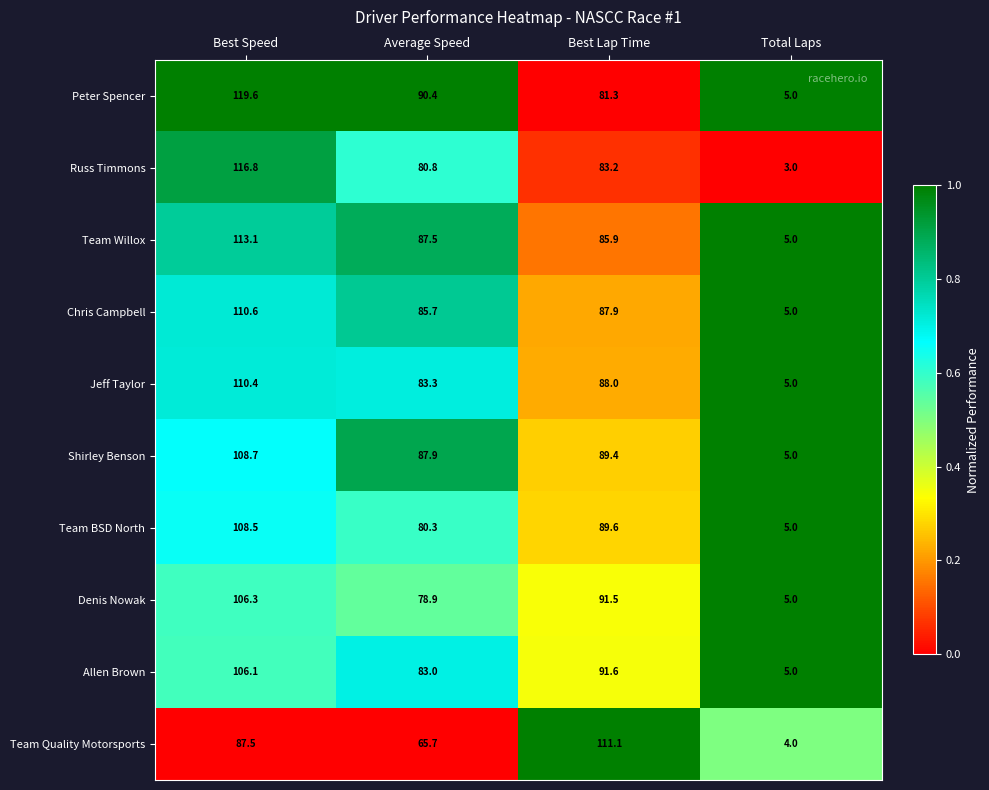

What value does the Russ Timmons series have at Best Lap Time?

83.2